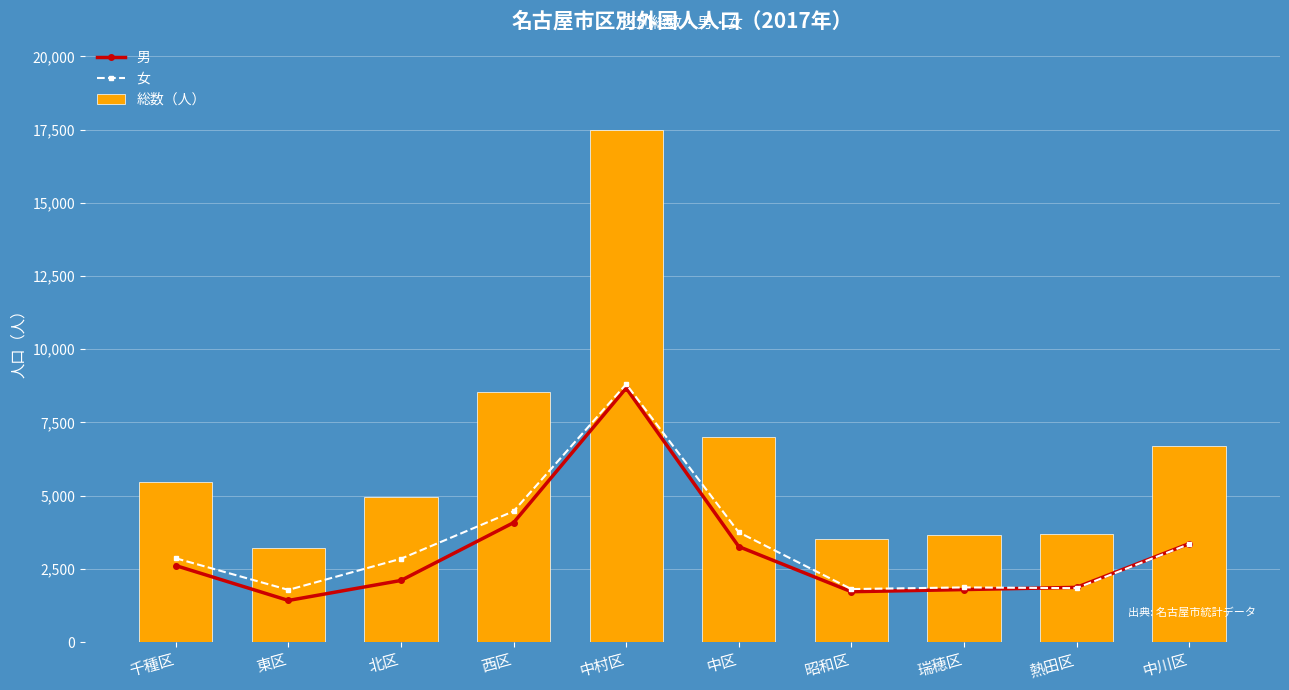

Reading right to left, transcribe all the data shown in this chart.

男: 中川区=3358	熱田区=1866	瑞穂区=1791	昭和区=1718	中区=3259	中村区=8671	西区=4076	北区=2102	東区=1419	千種区=2609
女: 中川区=3342	熱田区=1839	瑞穂区=1865	昭和区=1808	中区=3746	中村区=8805	西区=4465	北区=2844	東区=1780	千種区=2859
総数（人）: 中川区=6700	熱田区=3705	瑞穂区=3656	昭和区=3526	中区=7005	中村区=17476	西区=8541	北区=4946	東区=3199	千種区=5468